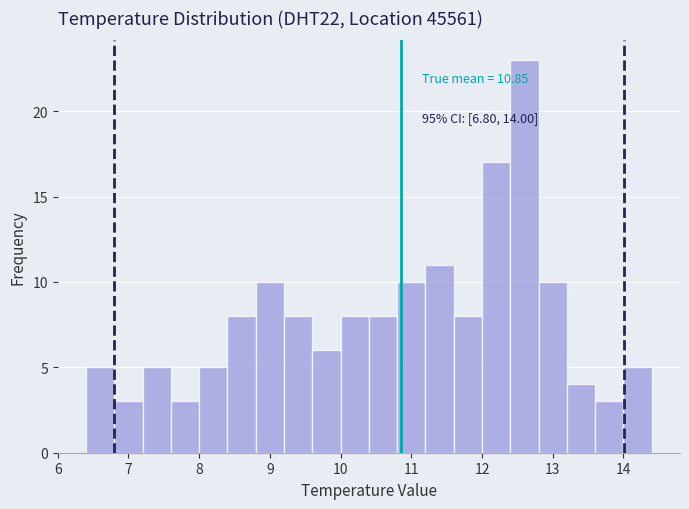

Which range on the x-axis has the tallest bar?

12.4 to 12.8